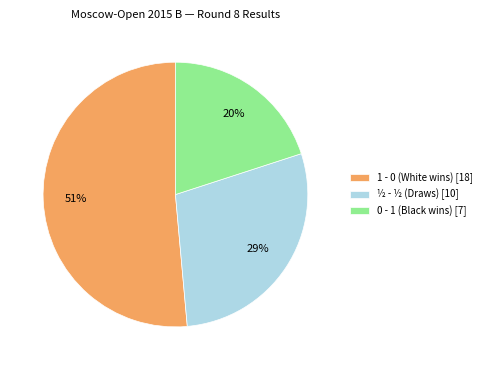

To the nearest percent, what is the difference between the largest and smallest slice percentages?

31%